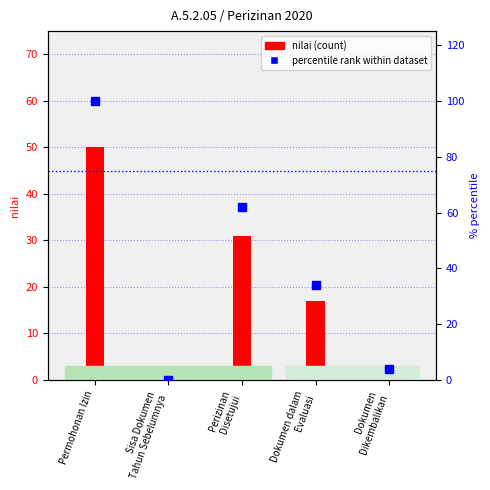

Reading left to right, what are all the values shown in this chart?

nilai (count): Permohonan Izin=50	Sisa Dokumen
Tahun Sebelumnya=0	Perizinan
Disetujui=31	Dokumen dalam
Evaluasi=17	Dokumen
Dikembalikan=2
percentile rank within dataset: Permohonan Izin=100	Sisa Dokumen
Tahun Sebelumnya=0	Perizinan
Disetujui=62	Dokumen dalam
Evaluasi=34	Dokumen
Dikembalikan=4